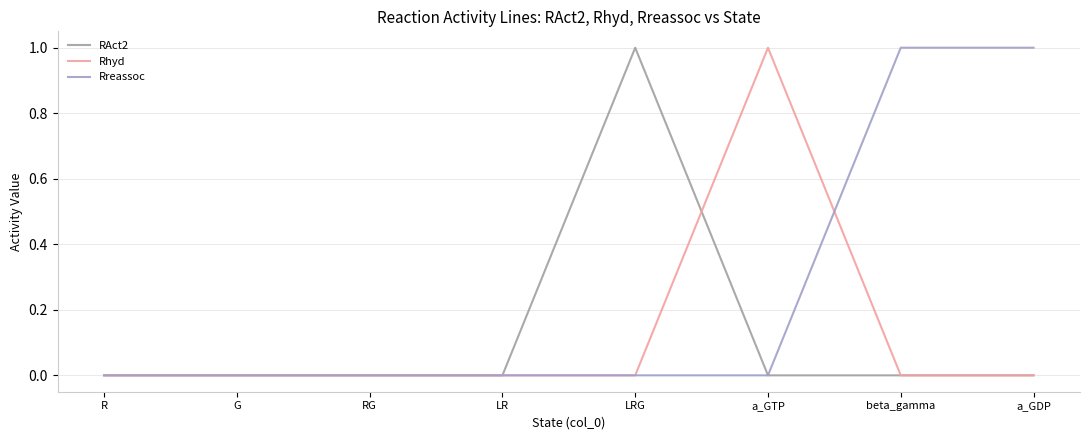

True or false: RAct2 has a value of 1 at LR.

False